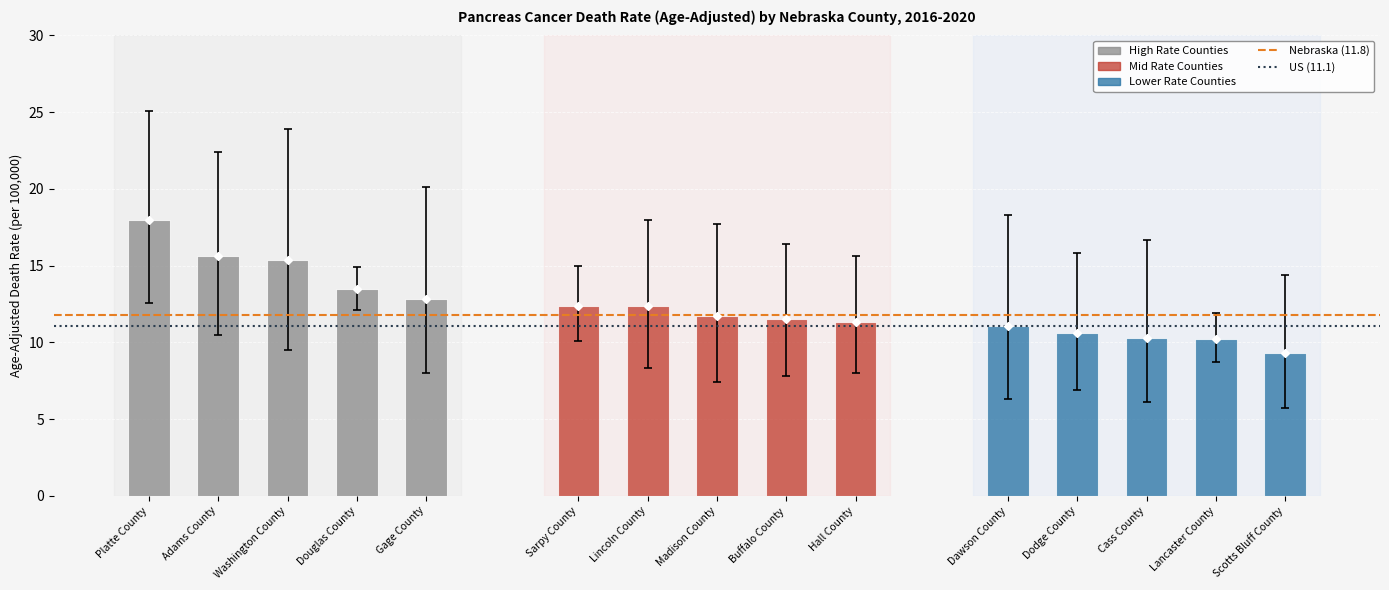

Which has a higher value, Platte County or Adams County?

Platte County